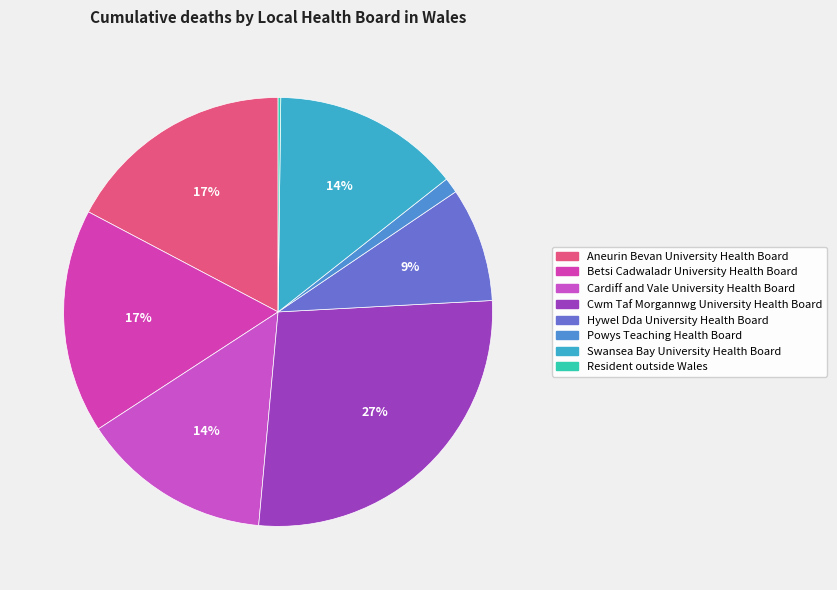

Rank the categories by value from lowest to highest.

Resident outside Wales, Powys Teaching Health Board, Hywel Dda University Health Board, Swansea Bay University Health Board, Cardiff and Vale University Health Board, Betsi Cadwaladr University Health Board, Aneurin Bevan University Health Board, Cwm Taf Morgannwg University Health Board